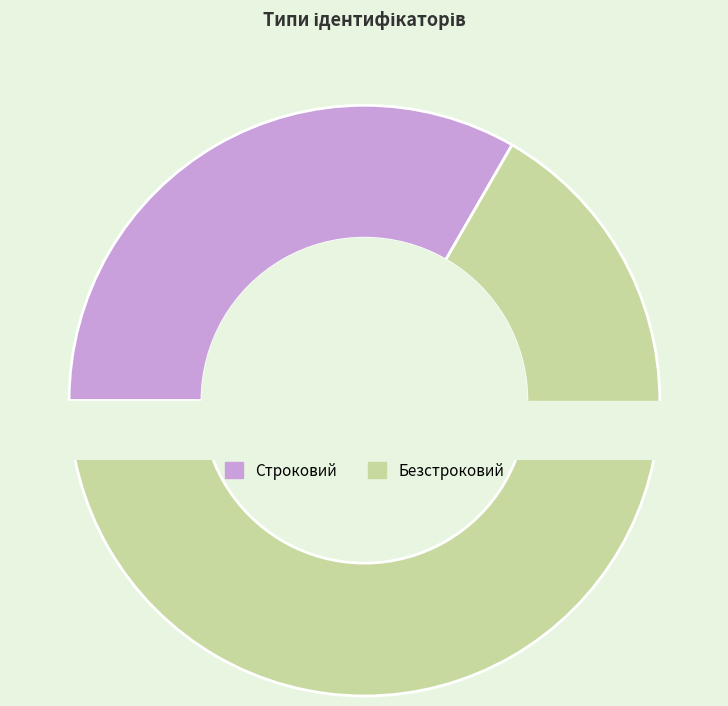

Which slice is the largest?

Безстроковий